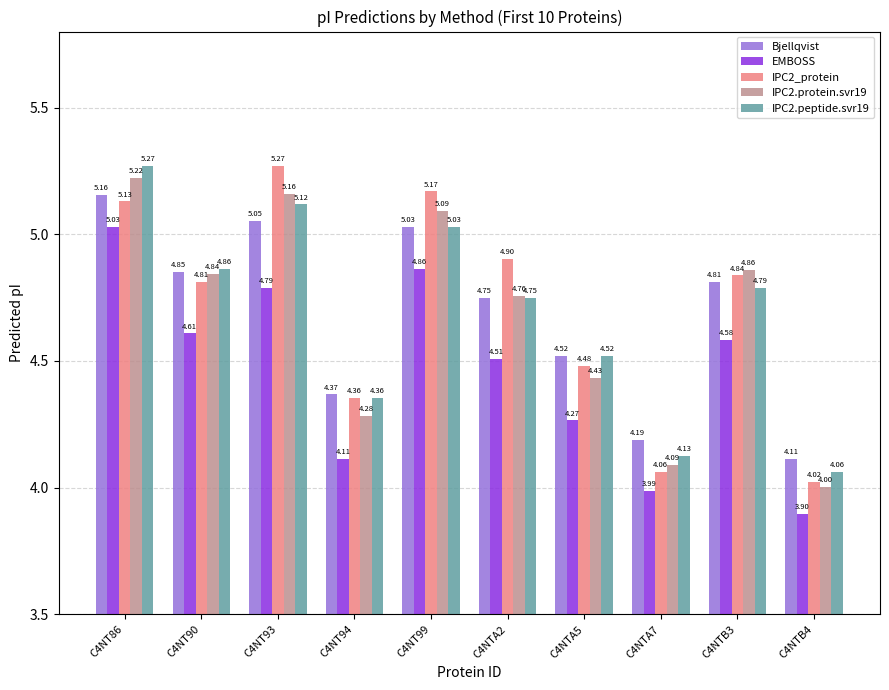

What is the difference between the maximum and second lowest values in the IPC2.peptide.svr19 series?

1.1